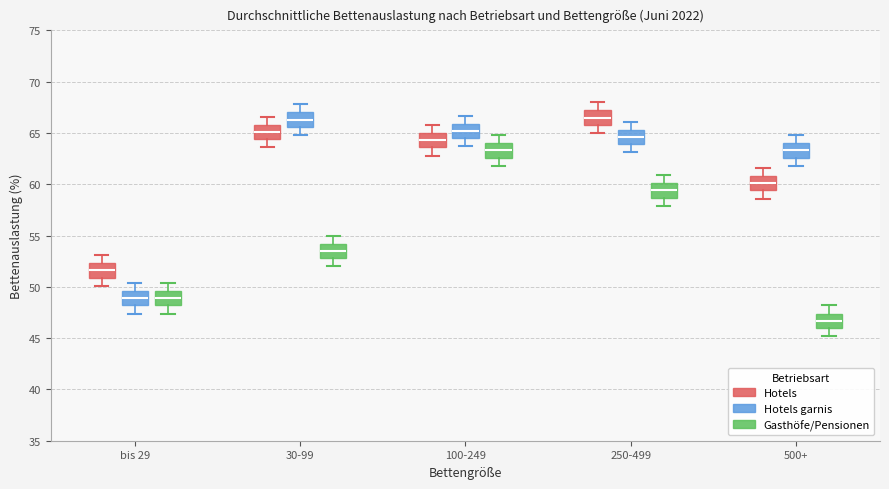

Where does the upper whisker of the box for 100-249 (Gasthöfe/Pensionen) end on the y-axis? The values are not printed on the chart, so give them approximately, as read against the axis.

65.0